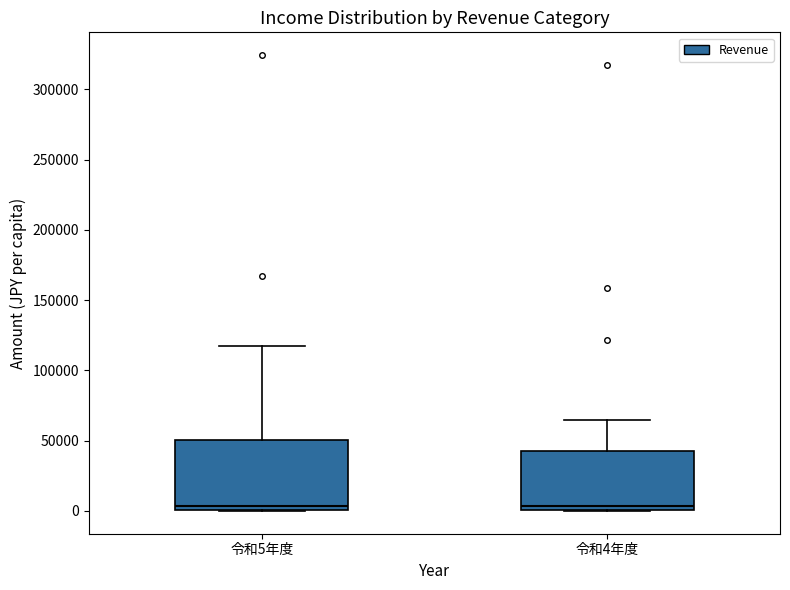

Where is the upper edge of the box for 令和4年度 on the y-axis? The values are not printed on the chart, so give them approximately, as read against the axis.

45000